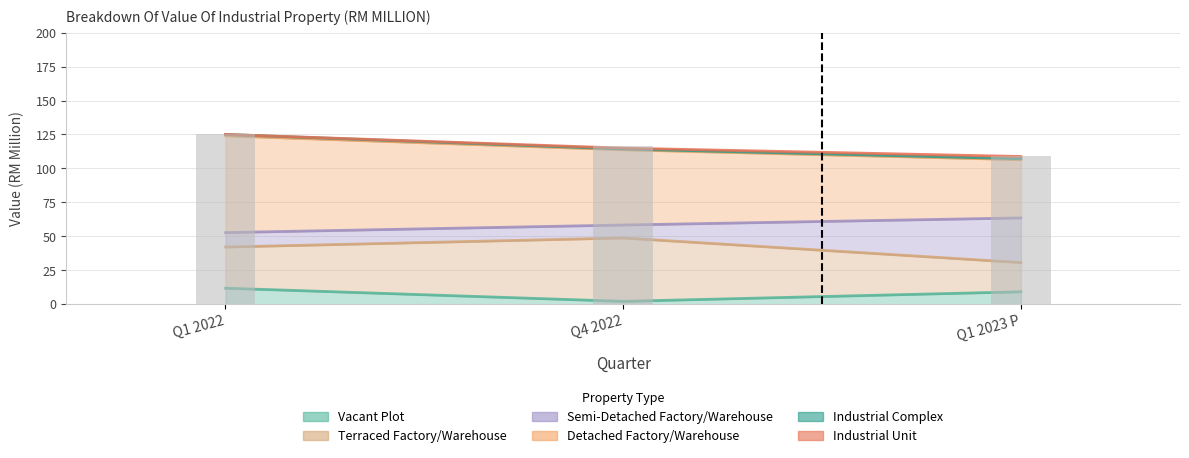

What is the difference between the Industrial Unit values at Q4 2022 and Q1 2023 P?

5.2